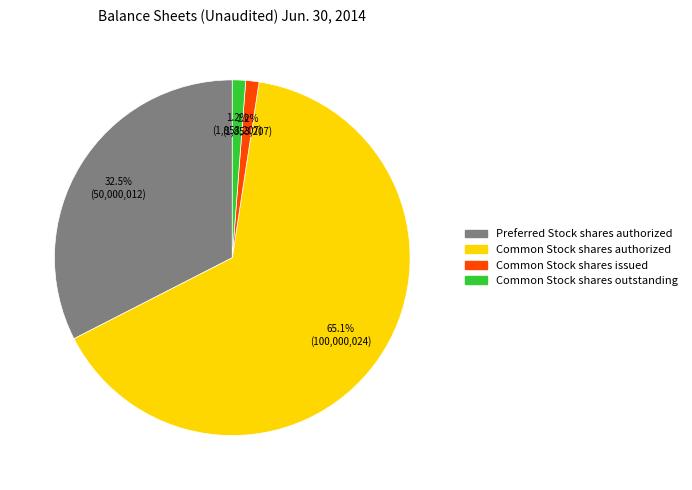

Does any single category account for the majority?

Yes